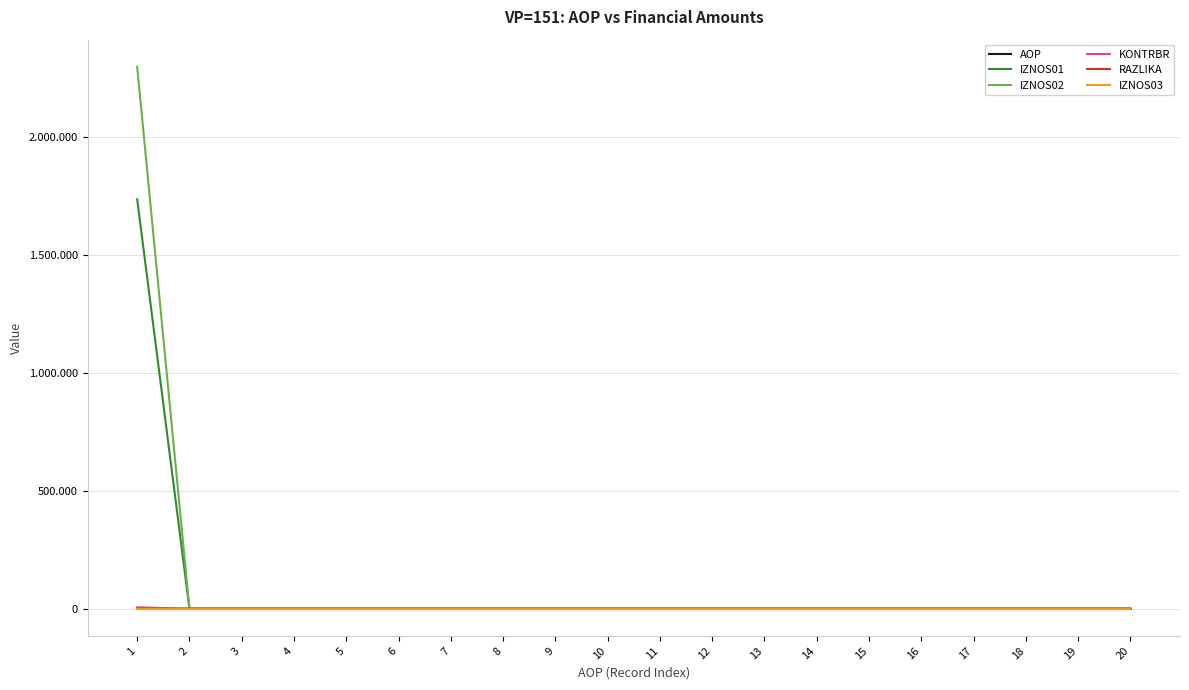

Does the chart have visible grid lines?

Yes